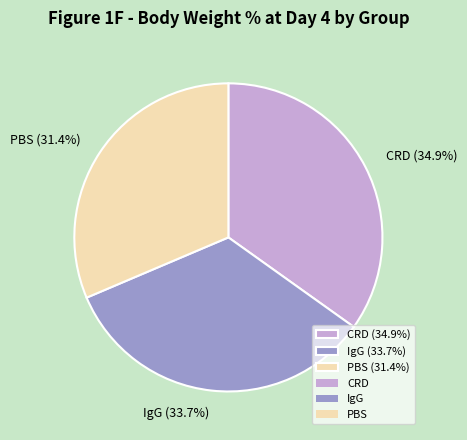

Which category has the biggest portion of the pie?

CRD